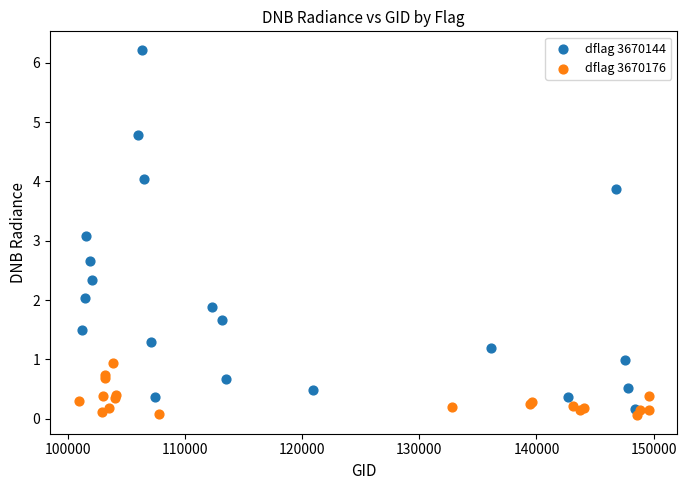

Which series contains the lowest Y value?

dflag 3670176